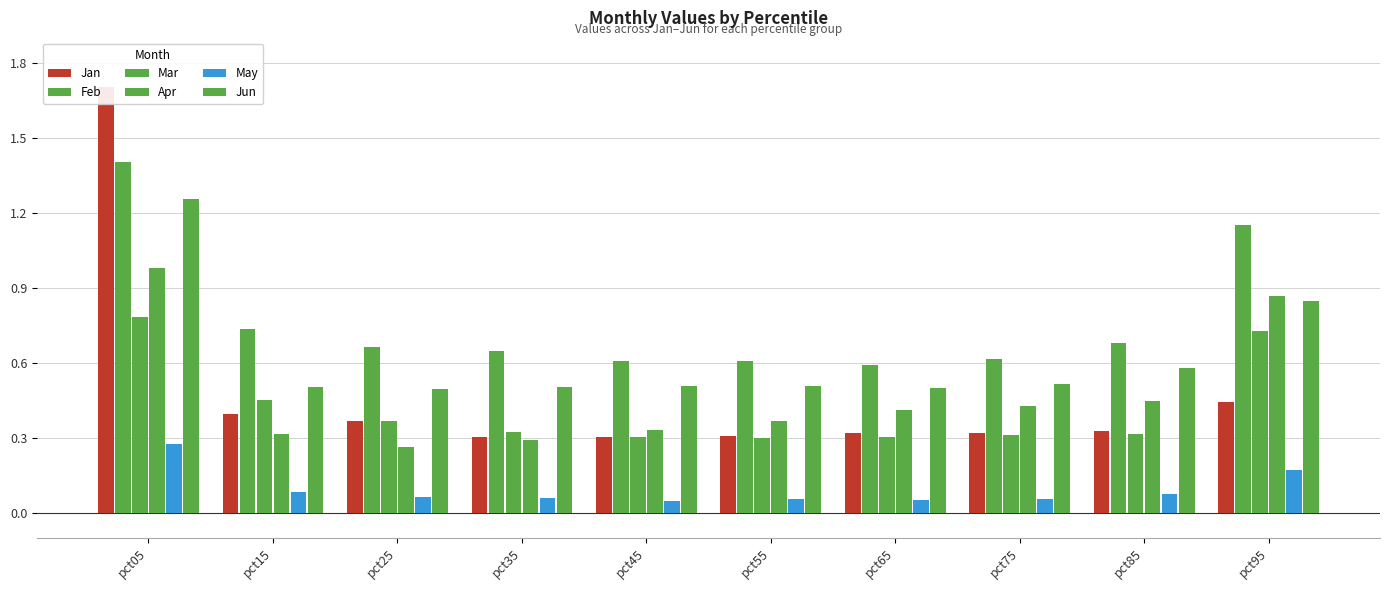

What is the sum of all Apr values?

4.7